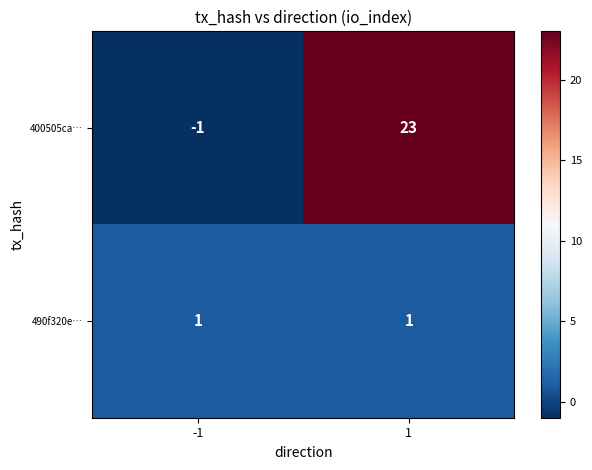

What is the sum of all 400505ca… values?

22